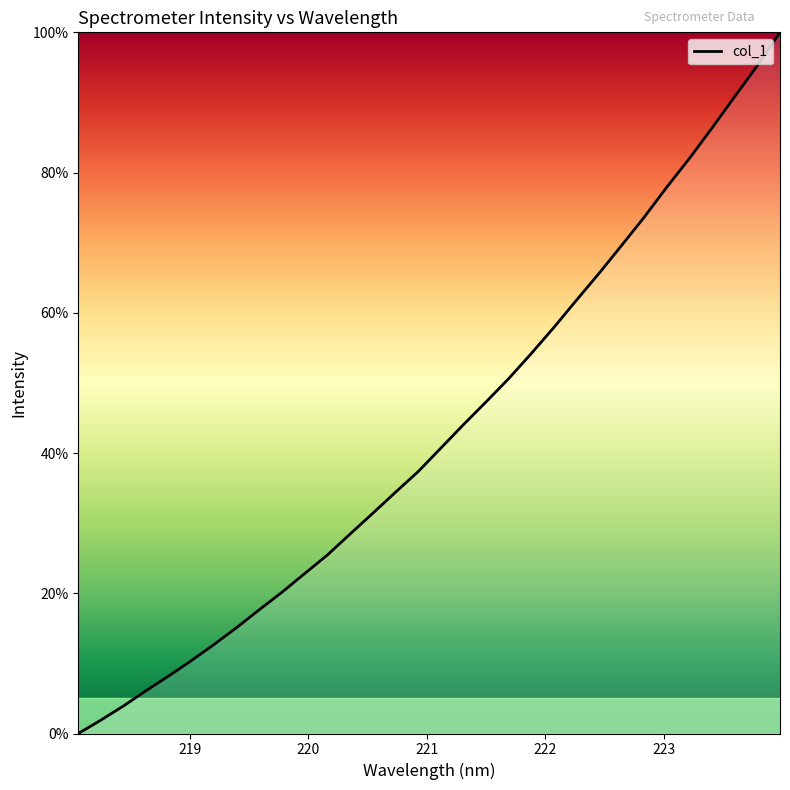

What is the maximum value shown in the chart?

100.0